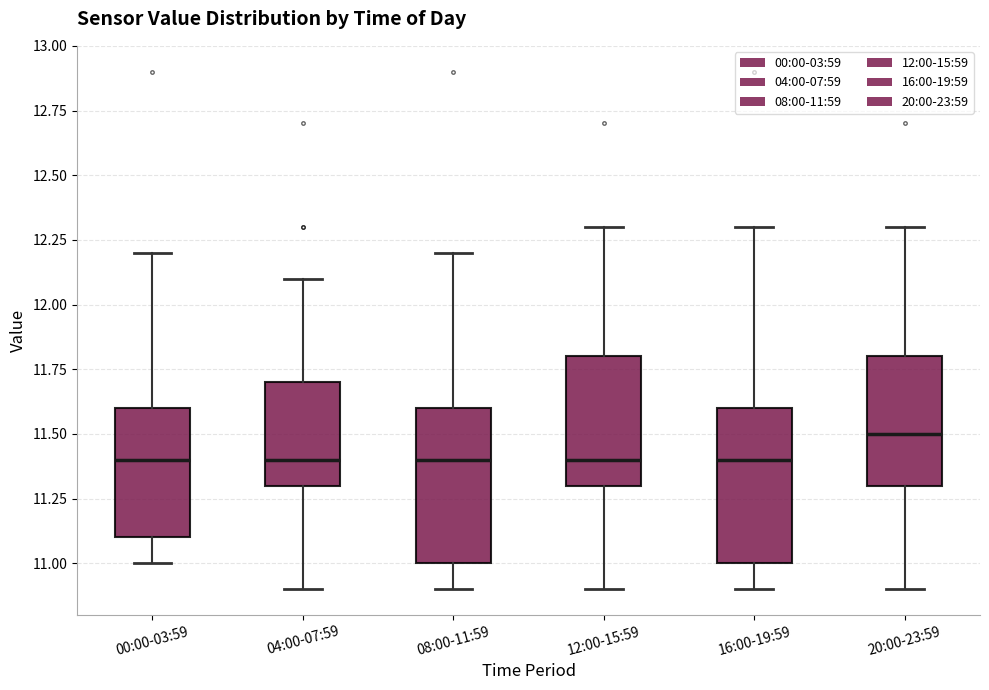

Reading left to right, transcribe this box plot: for each box, give where its median line is, the range the box spans, and where its two whiskers end, as read against the y-axis. The values are not printed on the chart, so give them approximately, as read against the axis.

00:00-03:59: median 11.4, box 11.1 to 11.6, whiskers 11.0 to 12.2
04:00-07:59: median 11.4, box 11.3 to 11.7, whiskers 10.9 to 12.1
08:00-11:59: median 11.4, box 11.0 to 11.6, whiskers 10.9 to 12.2
12:00-15:59: median 11.4, box 11.3 to 11.8, whiskers 10.9 to 12.3
16:00-19:59: median 11.4, box 11.0 to 11.6, whiskers 10.9 to 12.3
20:00-23:59: median 11.5, box 11.3 to 11.8, whiskers 10.9 to 12.3